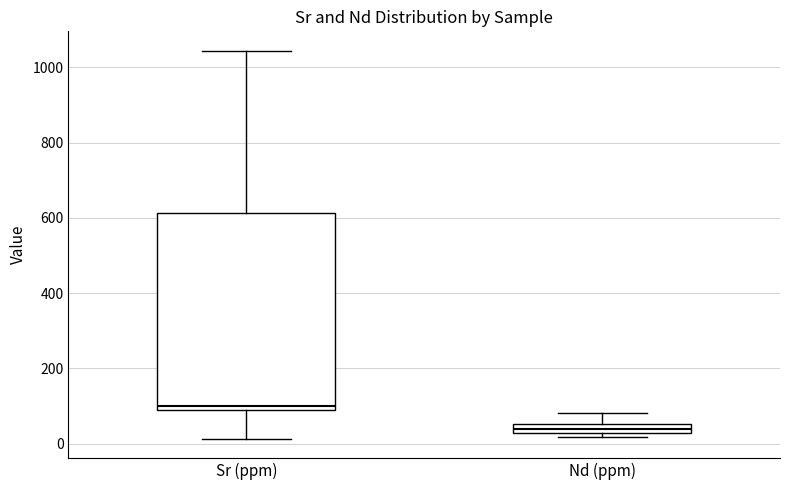

Which box has the lowest median line?

Nd (ppm)